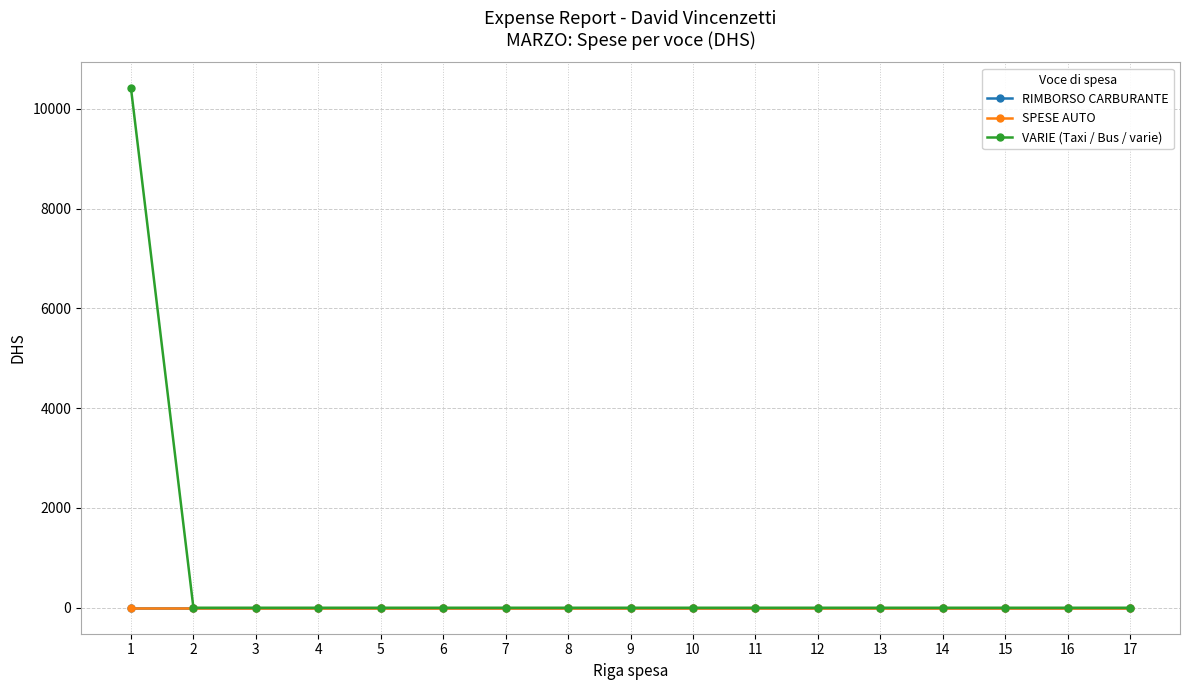

Which has a higher value, 3 or 13?

3